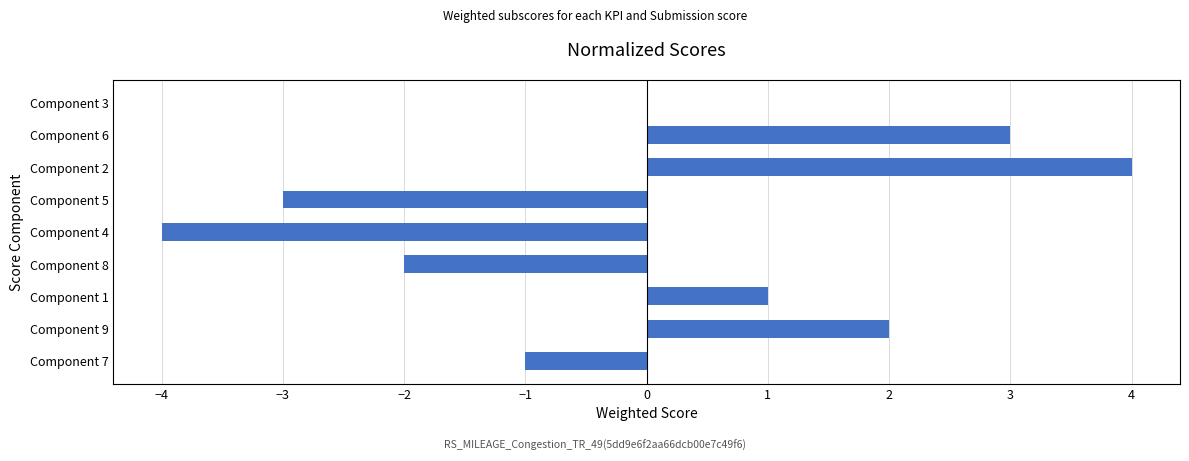

The value at Component 6 is 3. True or false?

True